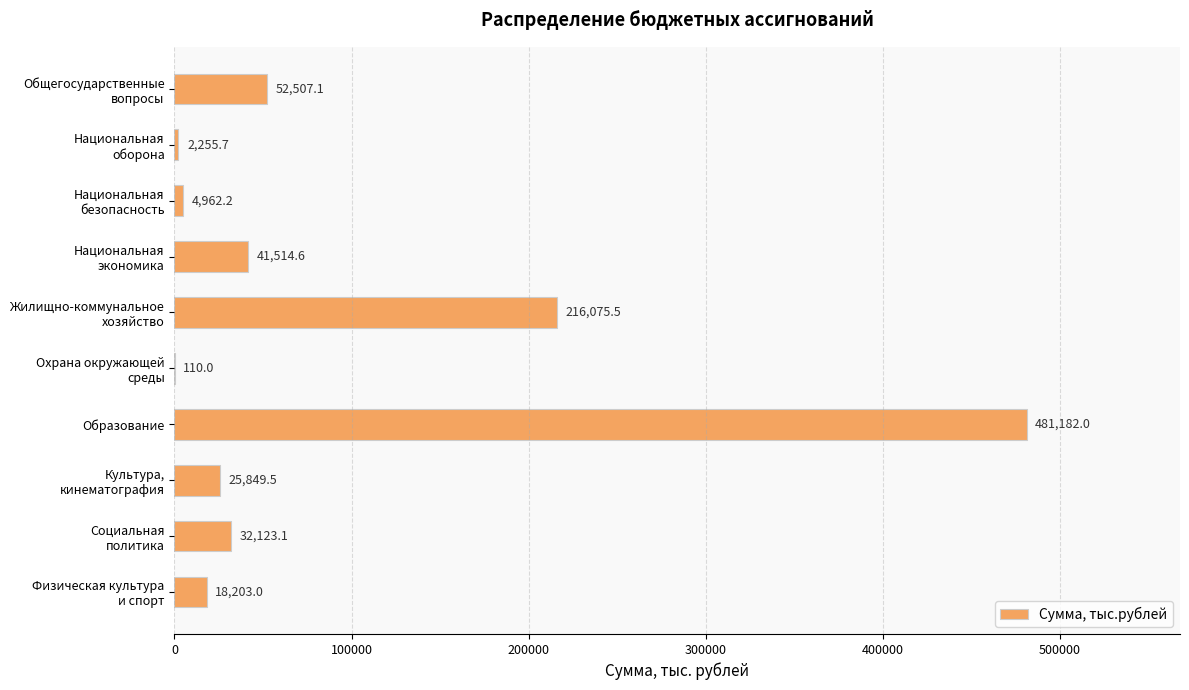

What is the greatest value displayed?

481182.0